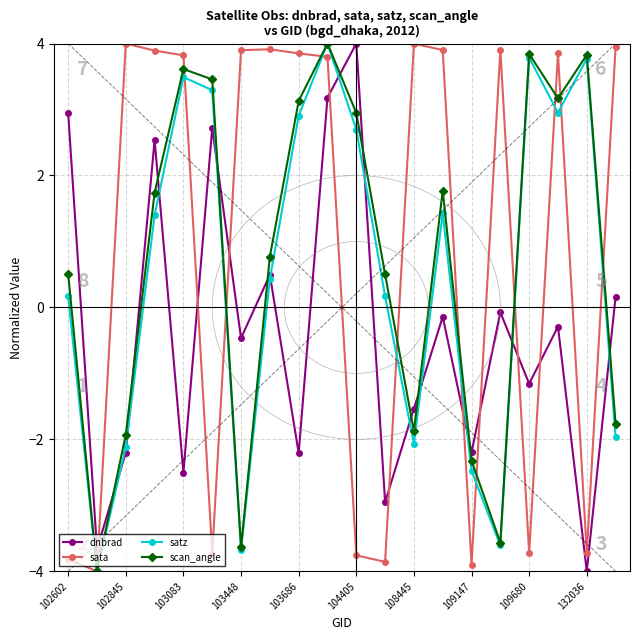

Which series has the widest spread of values?

dnbrad